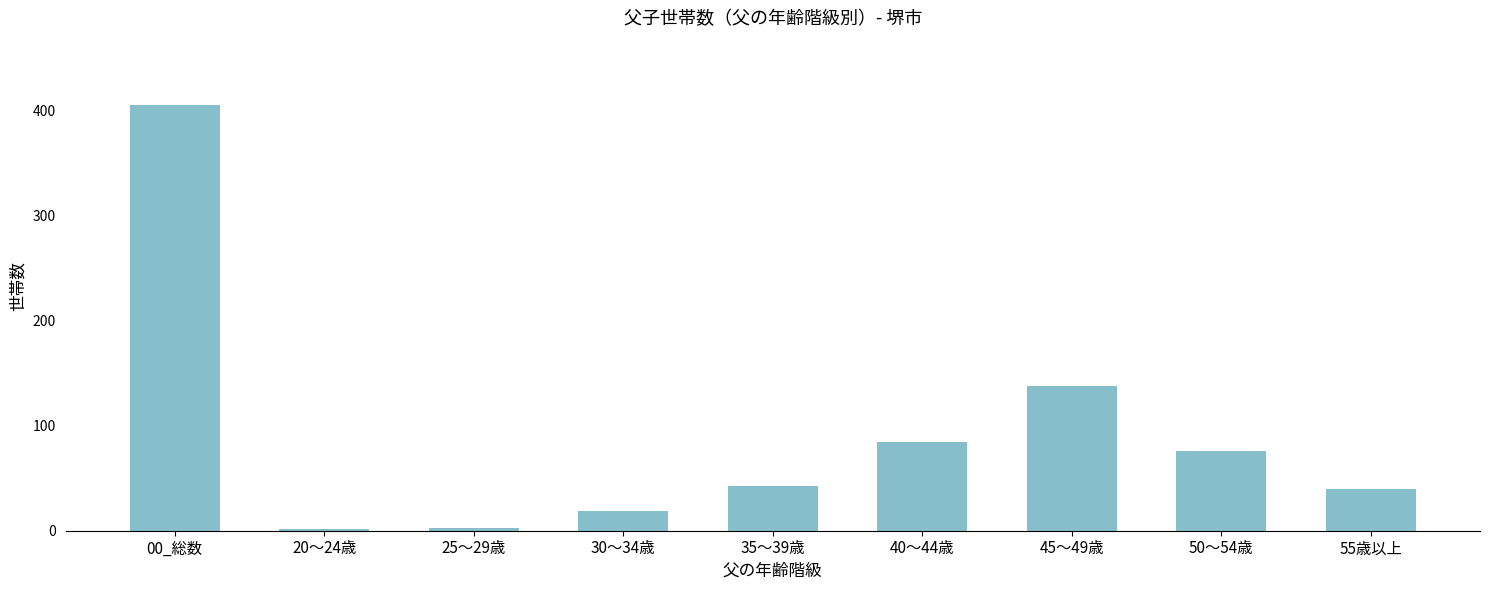

True or false: the data shows 40 at 55歳以上.

True